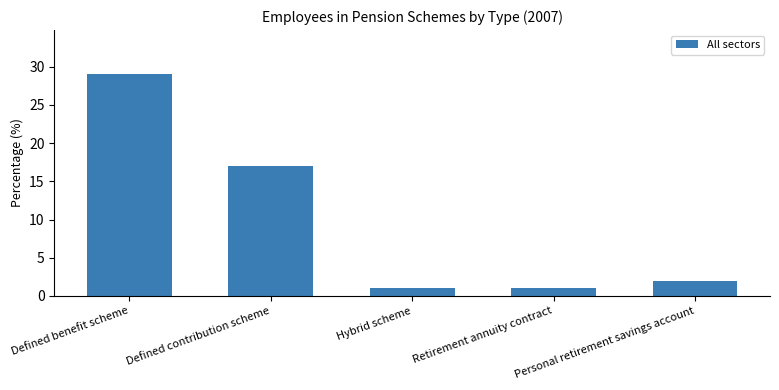

What is the average value?

10